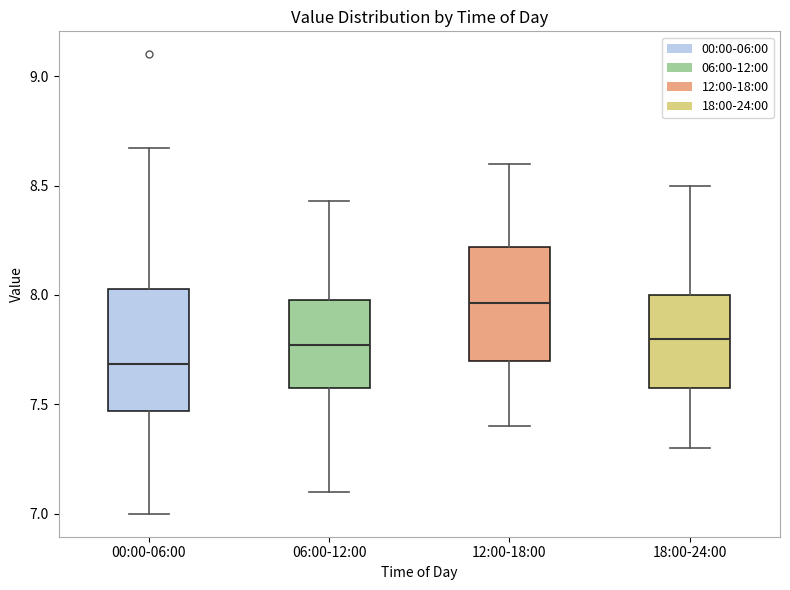

Reading left to right, transcribe this box plot: for each box, give where its median line is, the range the box spans, and where its two whiskers end, as read against the y-axis. The values are not printed on the chart, so give them approximately, as read against the axis.

00:00-06:00: median 7.70, box 7.45 to 8.05, whiskers 7.00 to 8.65
06:00-12:00: median 7.75, box 7.60 to 8.00, whiskers 7.10 to 8.45
12:00-18:00: median 7.95, box 7.70 to 8.20, whiskers 7.40 to 8.60
18:00-24:00: median 7.80, box 7.60 to 8.00, whiskers 7.30 to 8.50